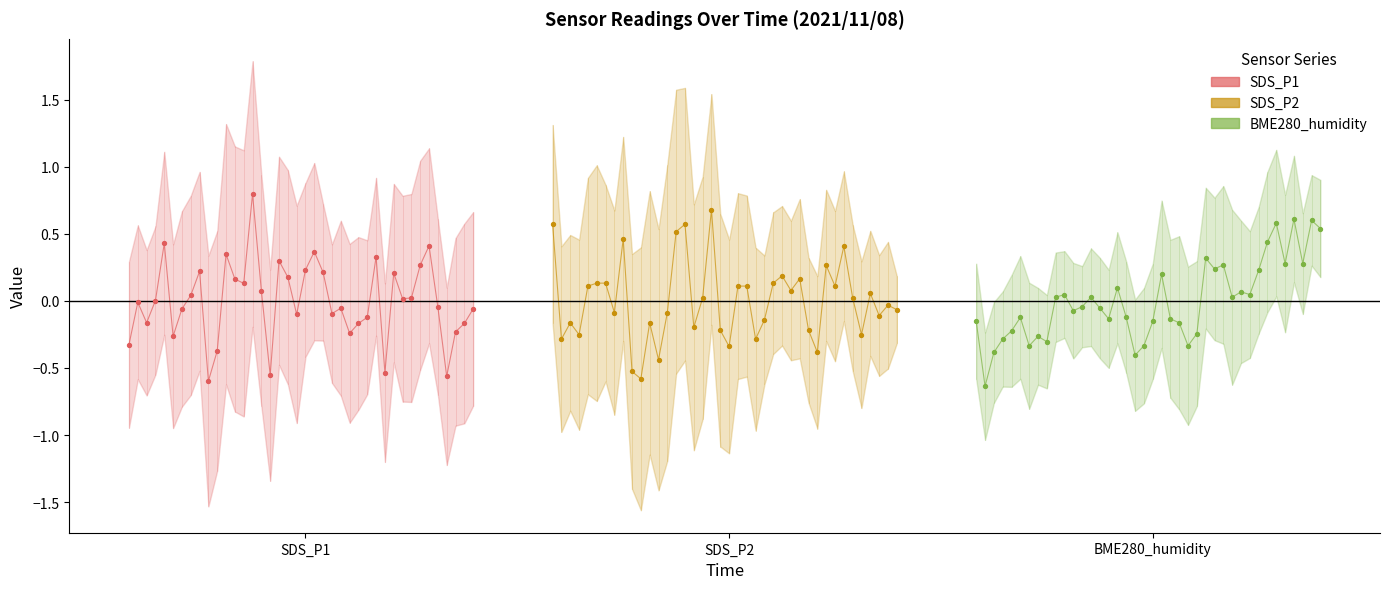

At how many categories does at least one series exceed 0?

35